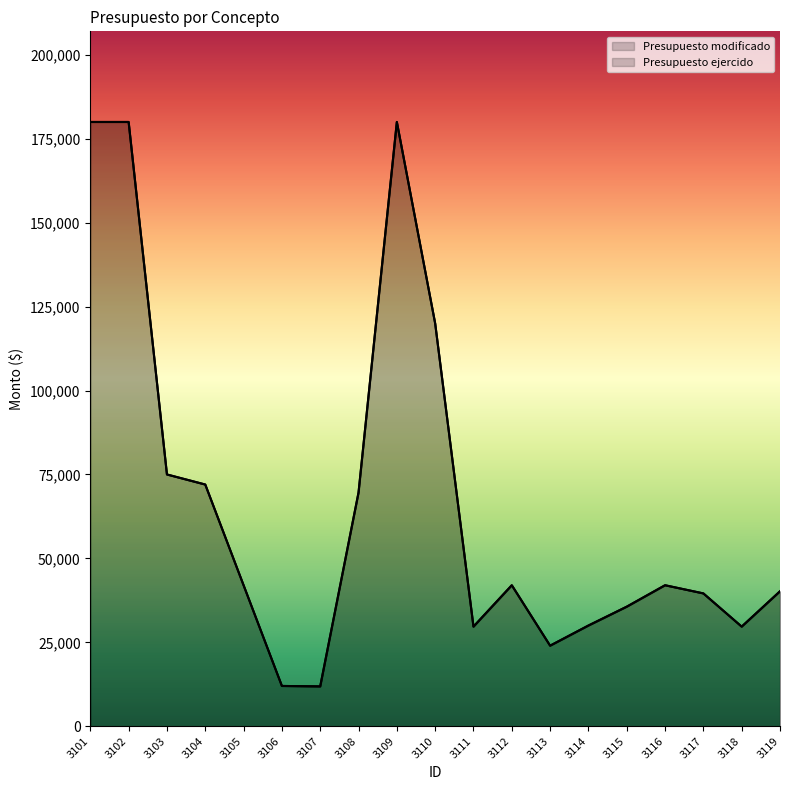

What are all the series names shown in the legend?

Presupuesto modificado, Presupuesto ejercido